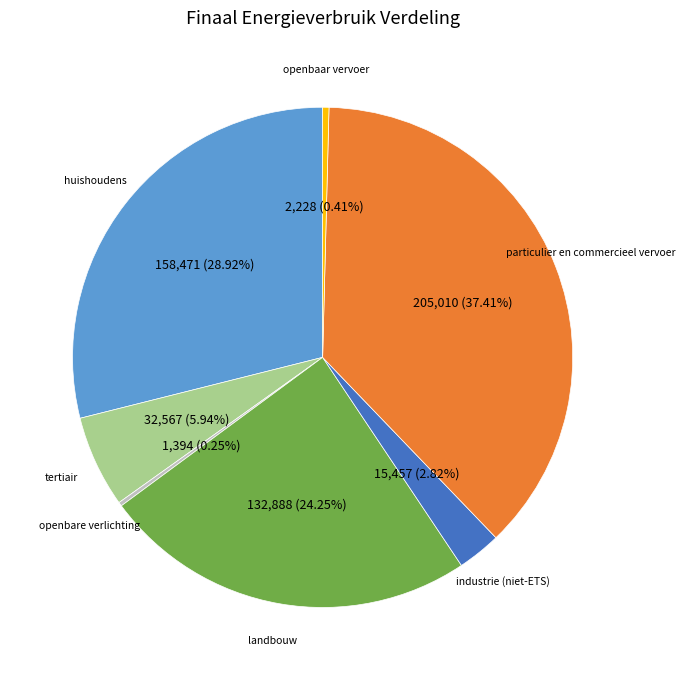

Which has a higher value, openbaar vervoer or industrie (niet-ETS)?

industrie (niet-ETS)